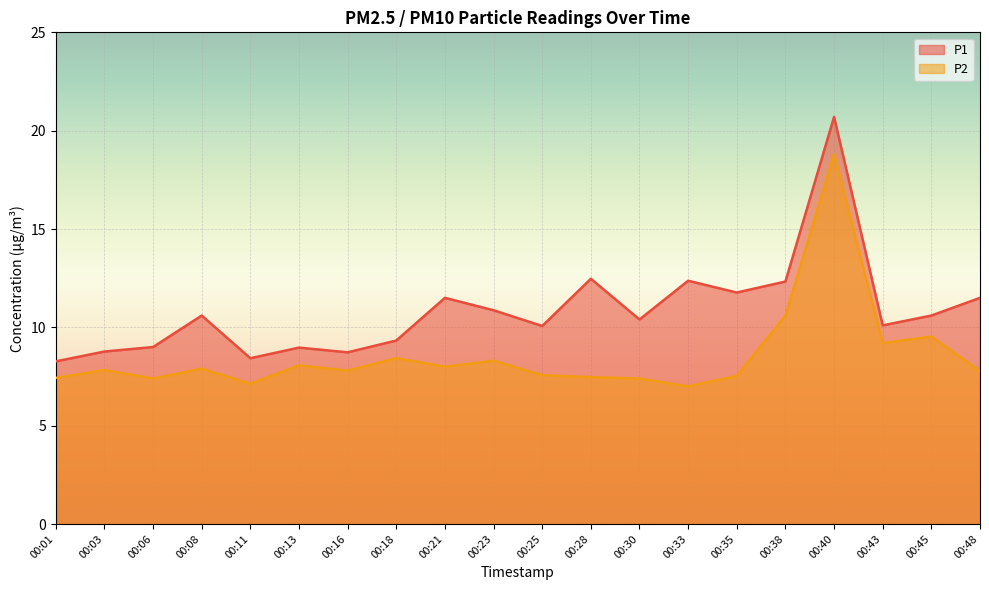

Which category has the highest value across all series?

00:40